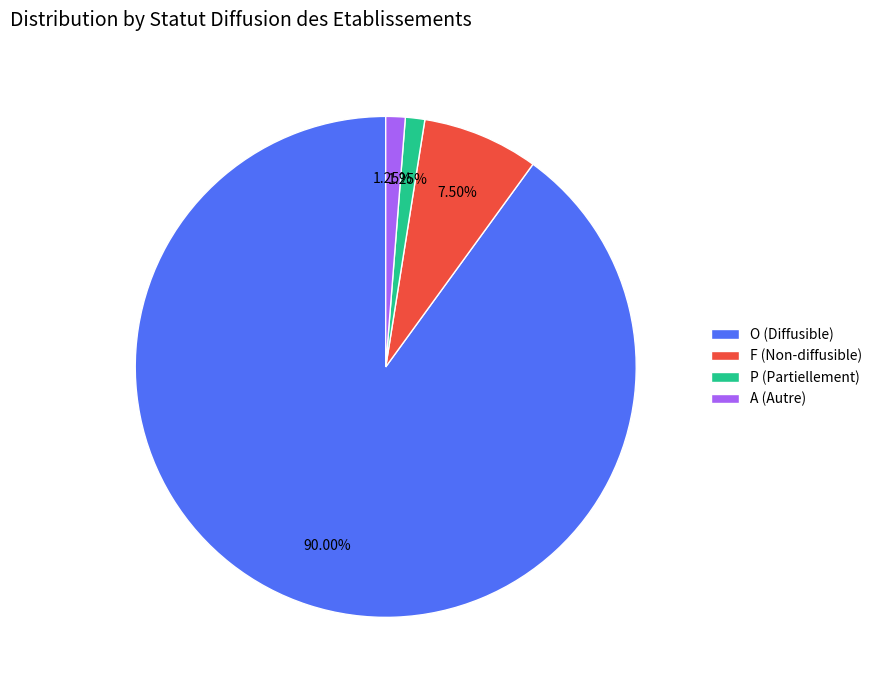

Does P account for over 50% of the chart?

No